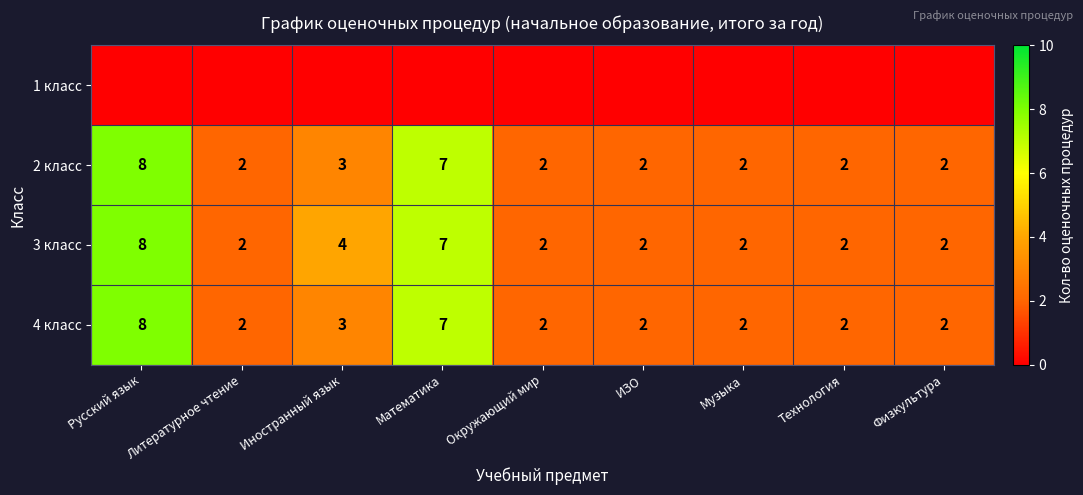

Is it true that 3 класс equals 7 at Математика?

True